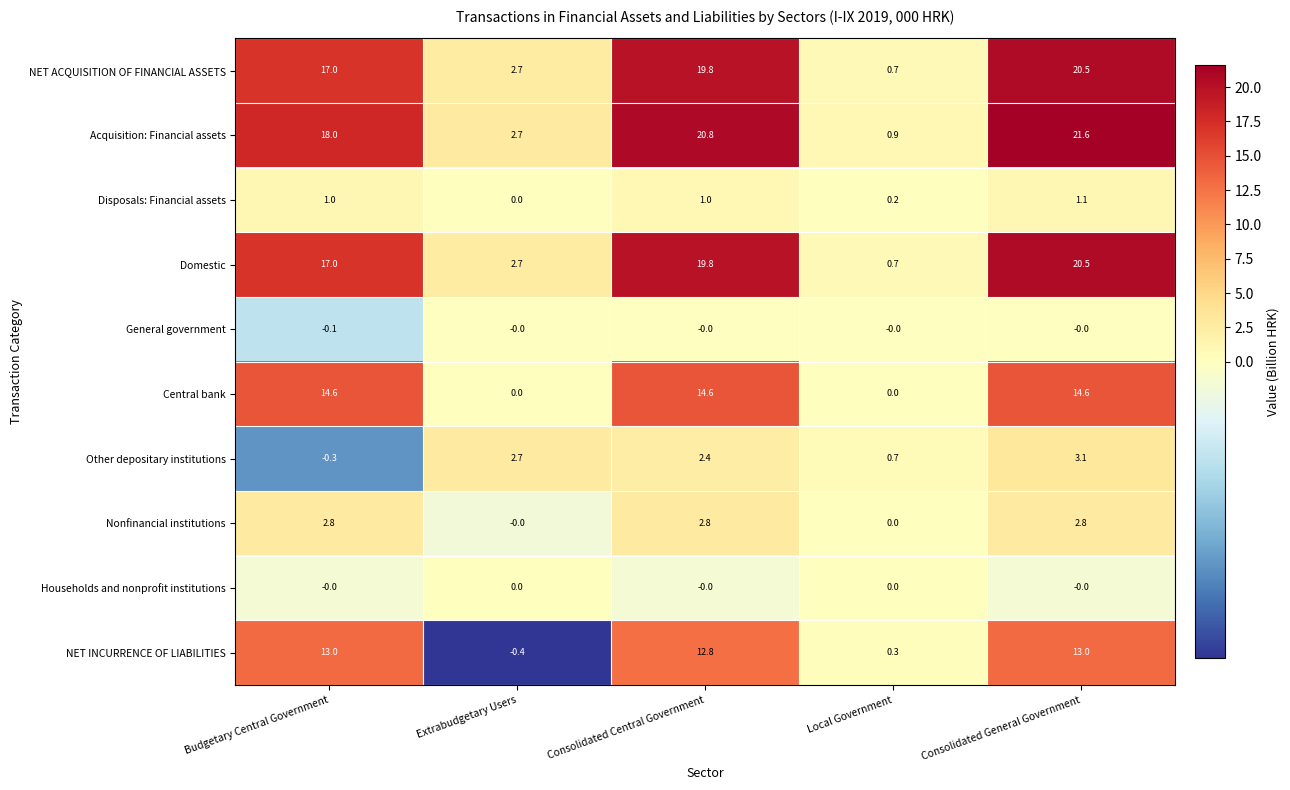

Which category has the lowest value across all series?

Extrabudgetary Users